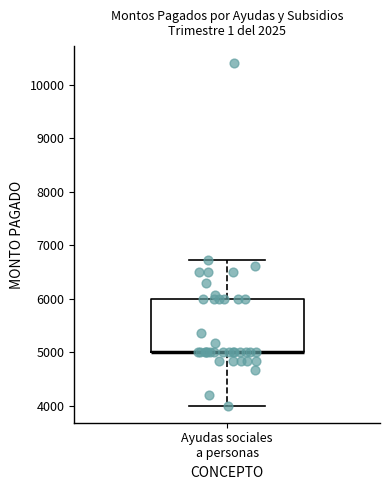

Where is the lower edge of the box for Ayudas sociales a personas on the y-axis? The values are not printed on the chart, so give them approximately, as read against the axis.

5000